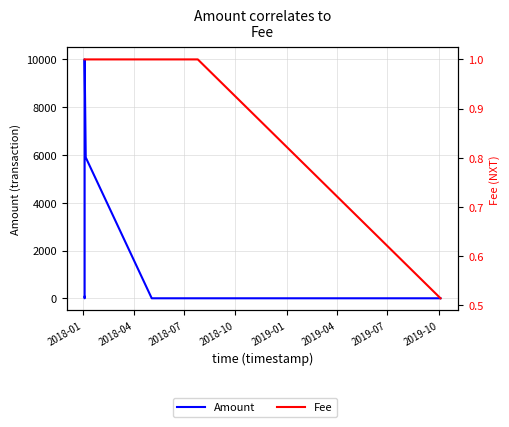

How many series are shown in this chart?

2